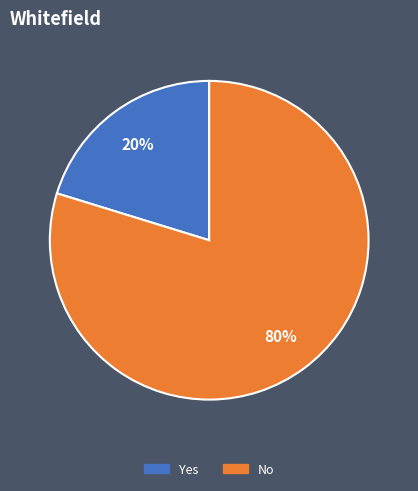

Does any single category account for the majority?

Yes